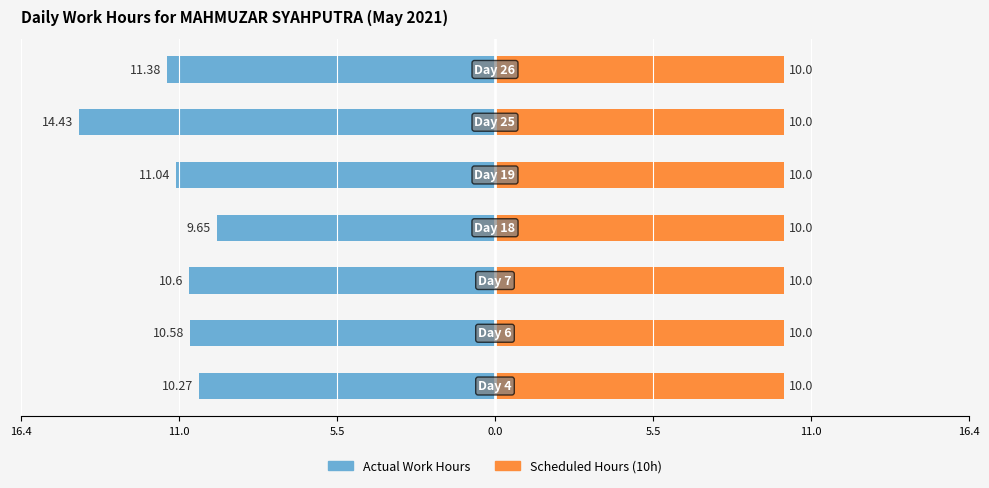

Between 5.5 and 16.4, which is larger?

16.4